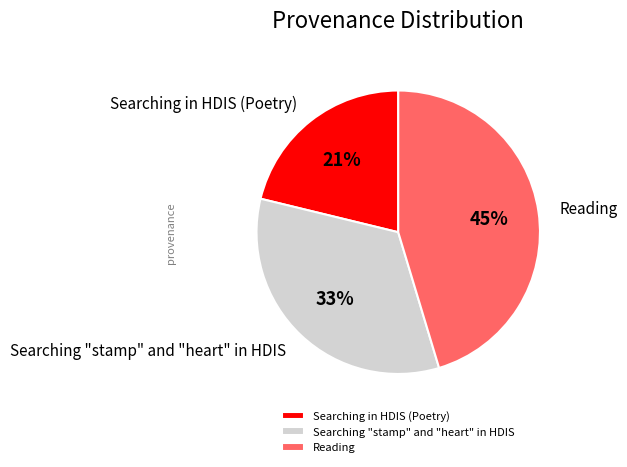

What is the ratio of the value at Searching in HDIS (Poetry) to the value at Searching "stamp" and "heart" in HDIS?

0.6